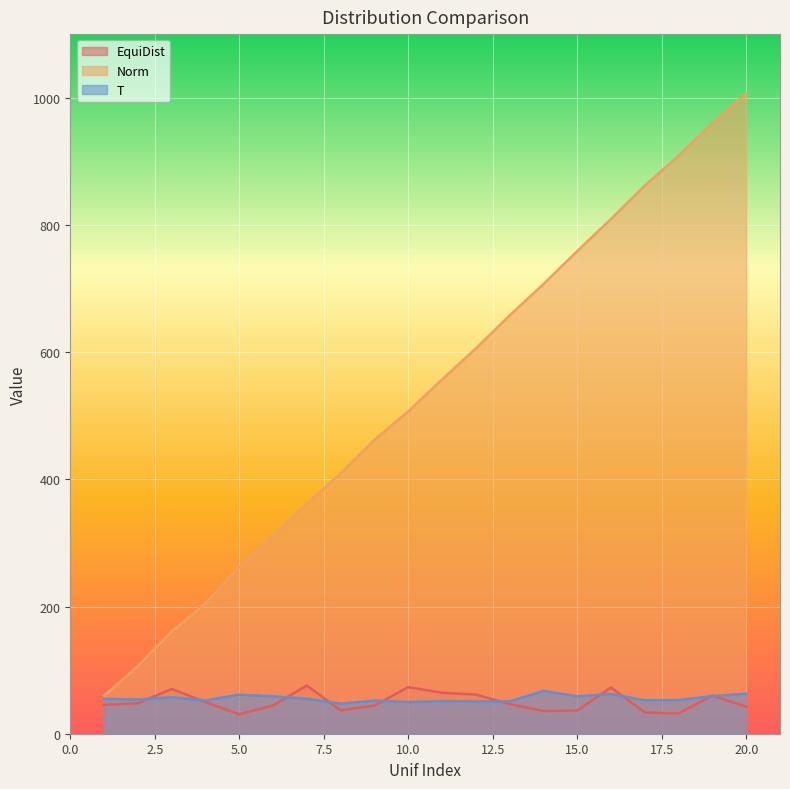

The value of T at 9 is 34.1. True or false?

False